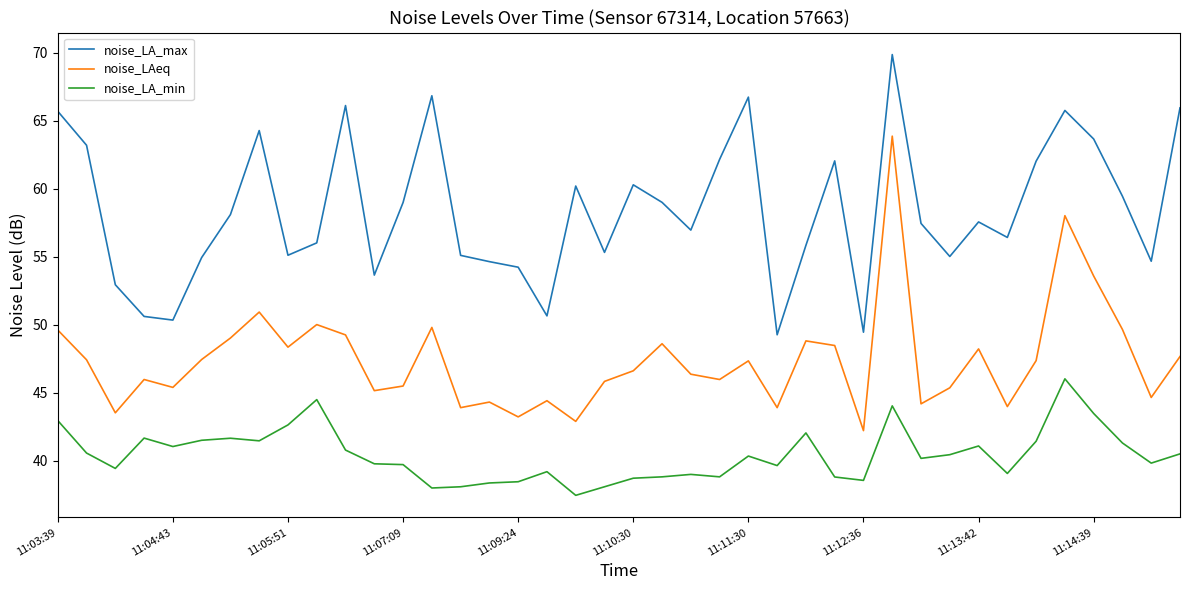

True or false: noise_LA_min and noise_LA_max cross at least once.

False